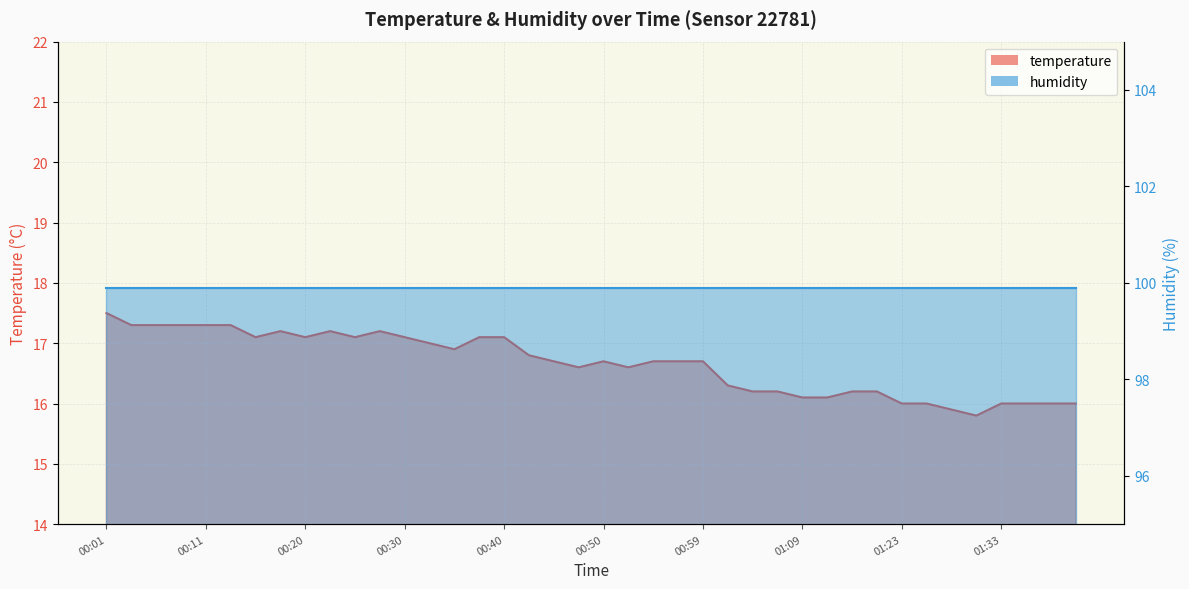

What is the change in value from 00:54 to 01:12?

-0.6